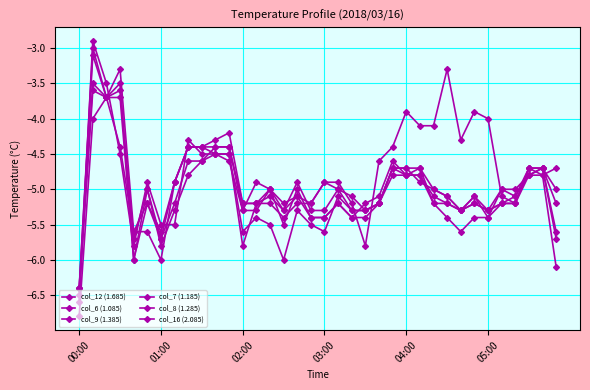

How many series are shown in this chart?

6